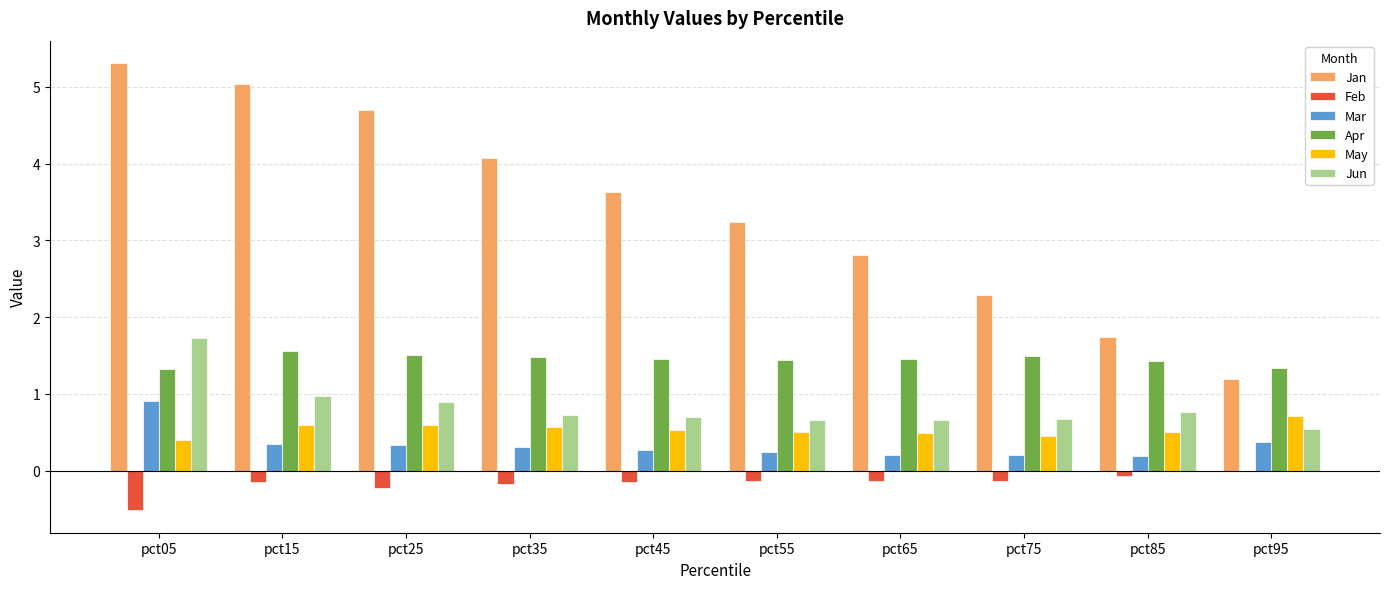

What are all the series names shown in the legend?

Jan, Feb, Mar, Apr, May, Jun